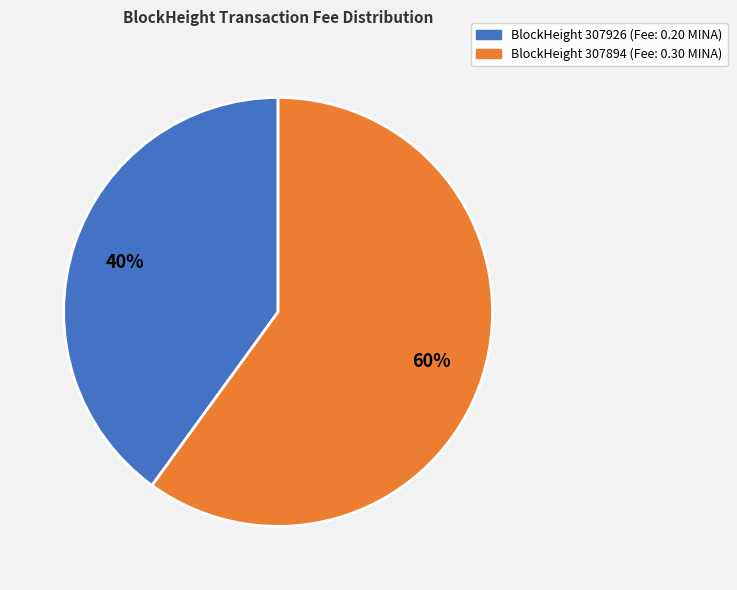

Which slice is the largest?

BlockHeight 307894 (Fee: 0.30 MINA)